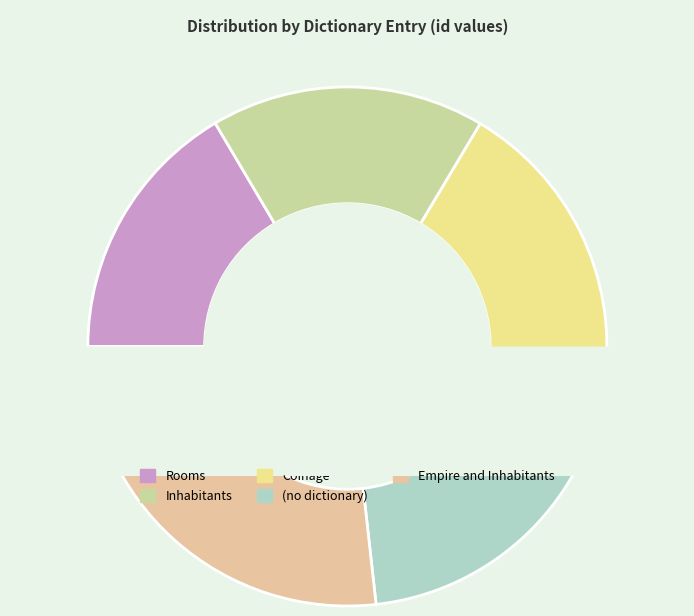

Is the sum of (no dictionary) and Coinage greater than half?

No